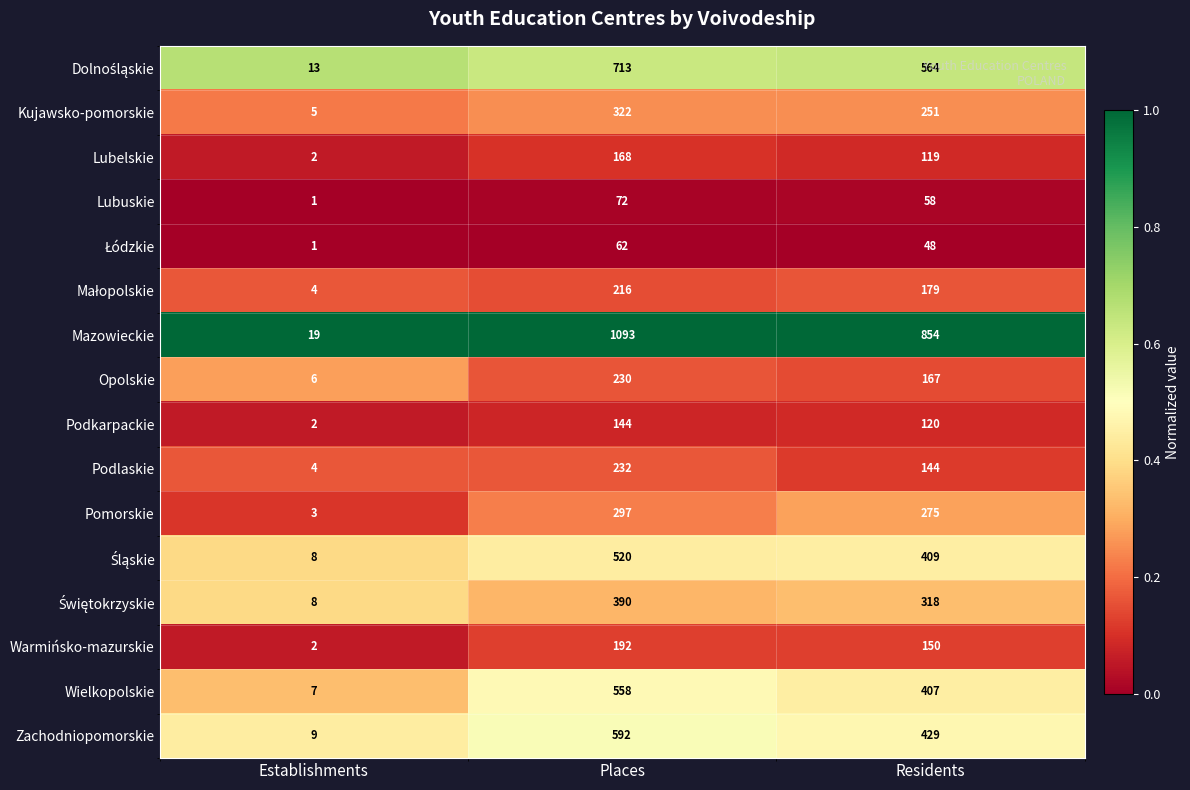

Count the Lubuskie values in the range 1 to 72.

3